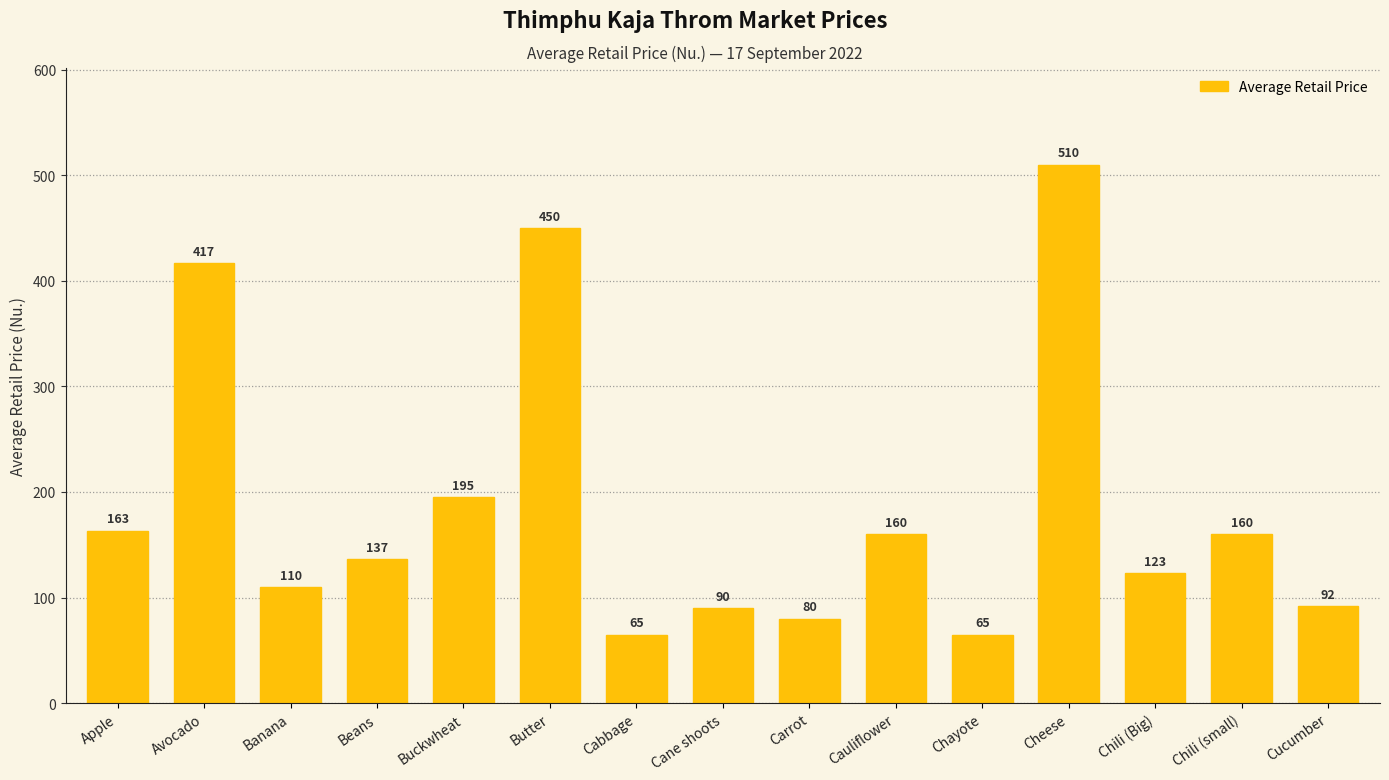

What is the difference between the maximum and minimum values?

445.0